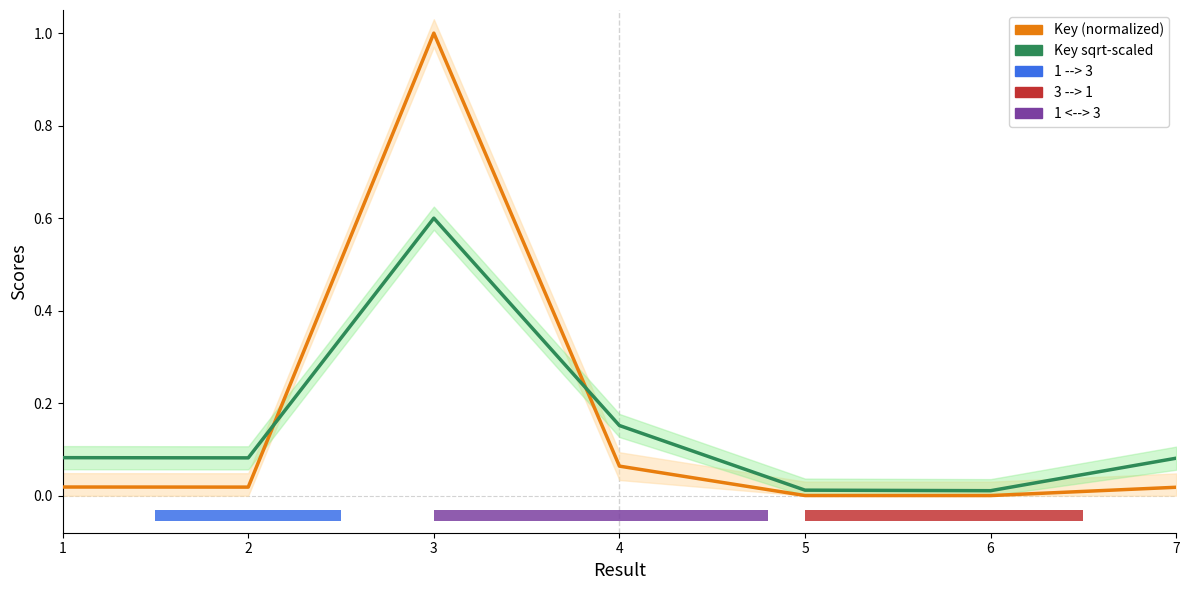

Reading right to left, transcribe all the data shown in this chart.

Key (normalized): 7=0.0	6=0.0	5=0.0	4=0.1	3=1.0	2=0.0	1=0.0
Key sqrt-scaled: 7=0.1	6=0.0	5=0.0	4=0.2	3=0.6	2=0.1	1=0.1